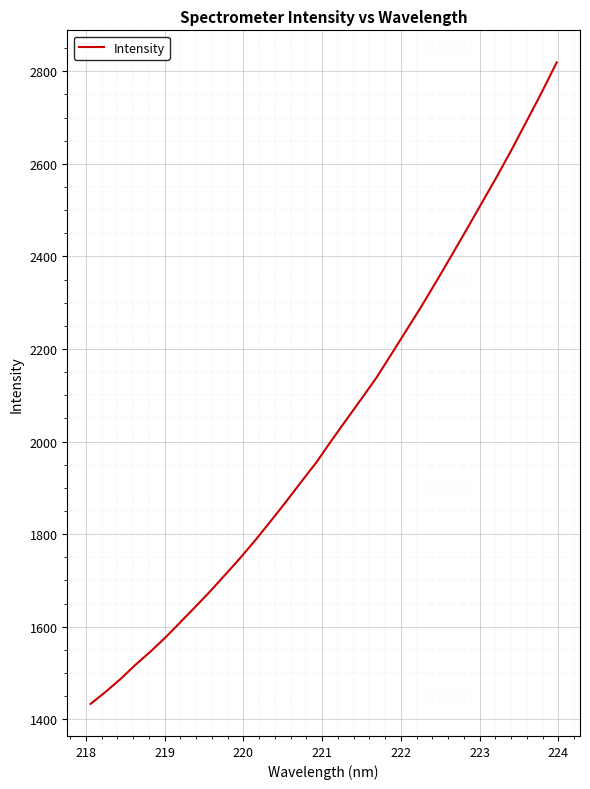

True or false: the data has more than 2 interior local peaks.

False